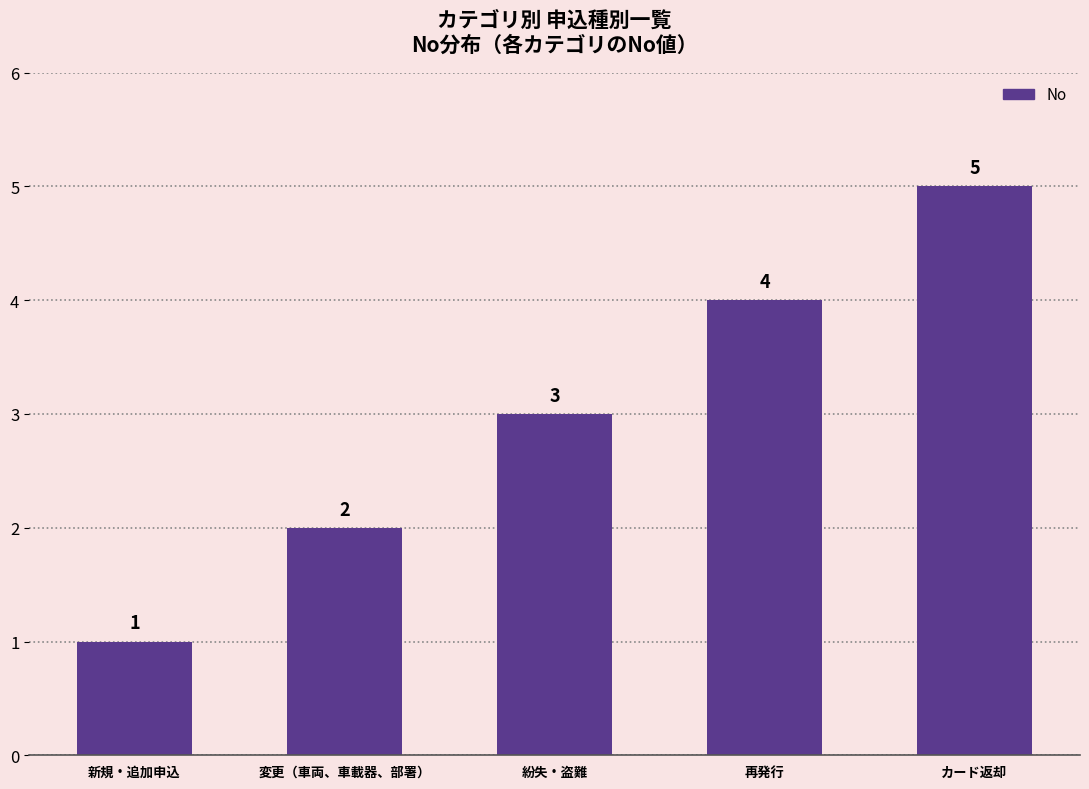

Which has a higher value, 再発行 or 新規・追加申込?

再発行